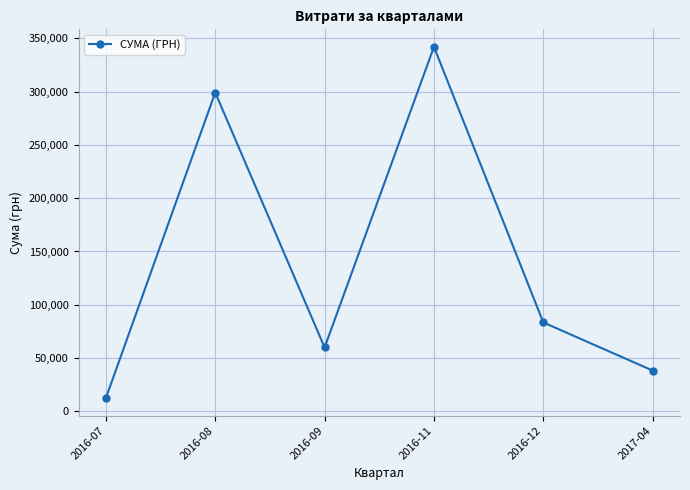

The value at 2016-08 is 299025.1. True or false?

True